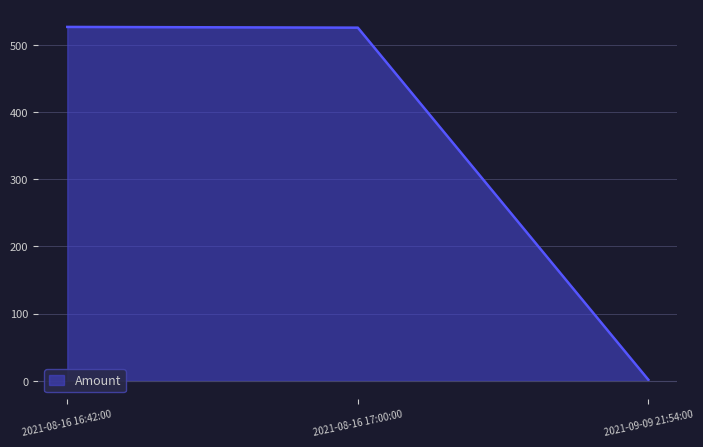

How many lines are shown in the chart?

1